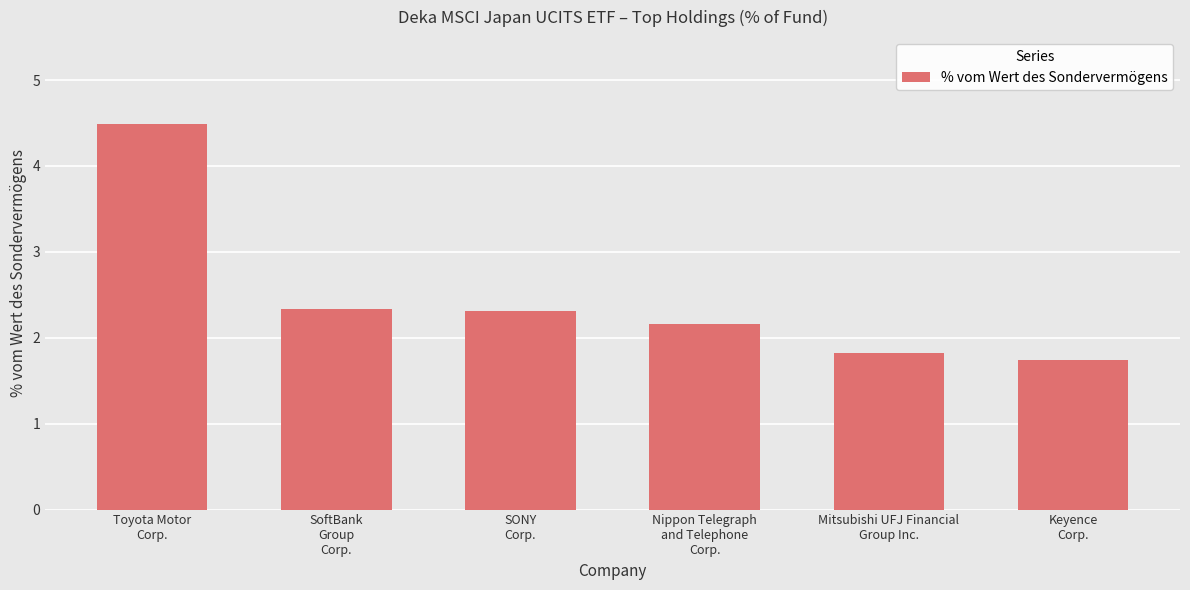

Which category has the highest value across all series?

Toyota Motor
Corp.